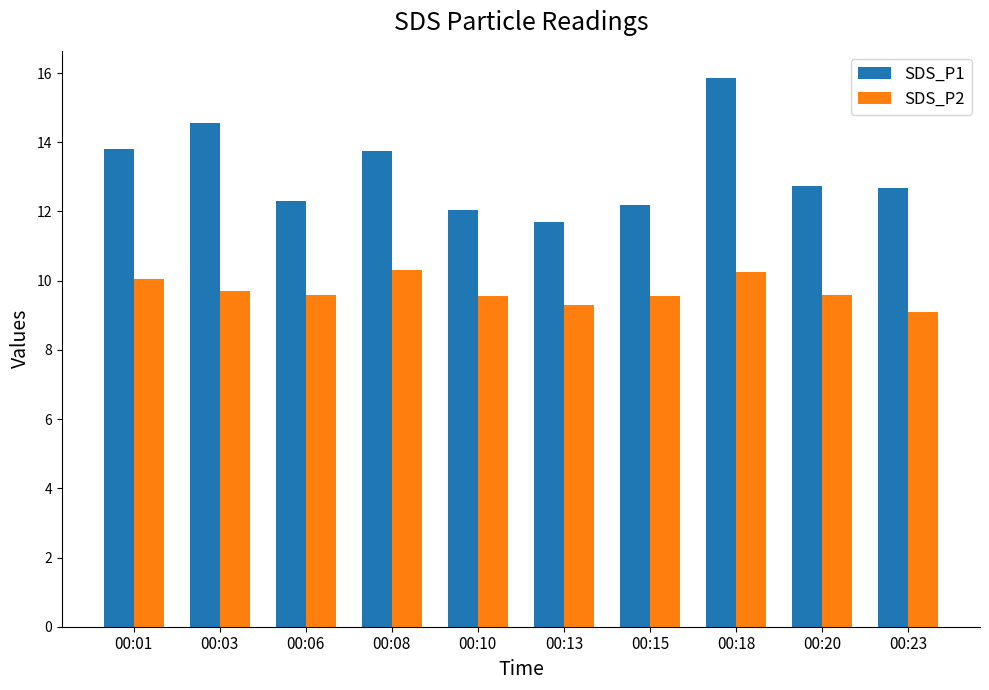

How many bars are there in each group?

2